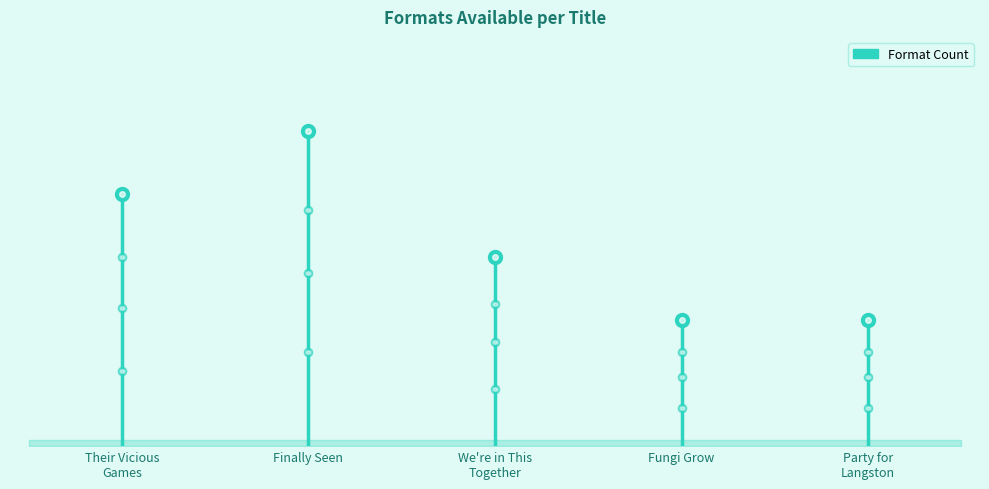

What position from the left is Their Vicious Games?

1